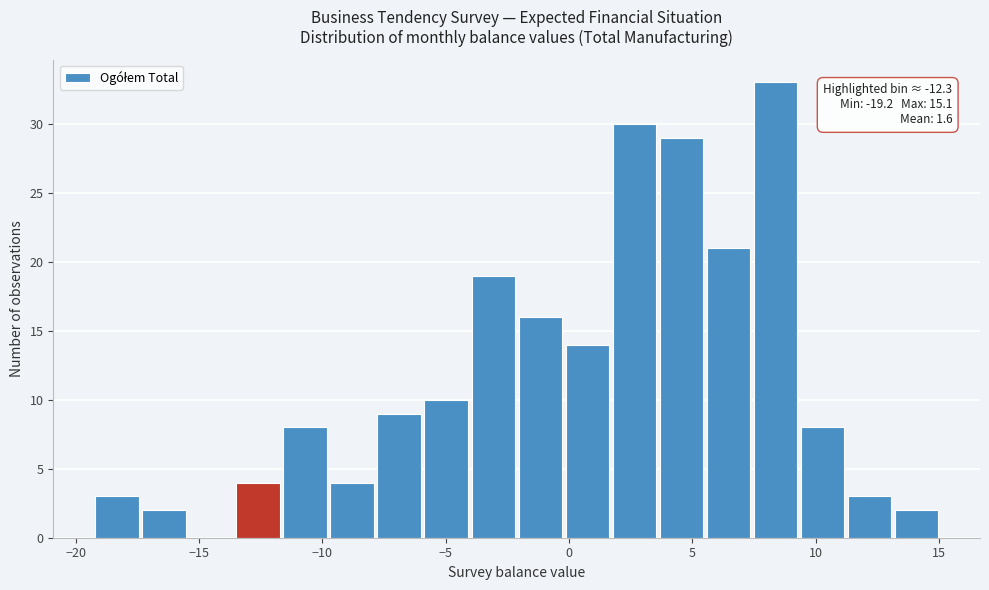

Read against the x-axis, roughly where is the centre of the tallest bar?

8.5